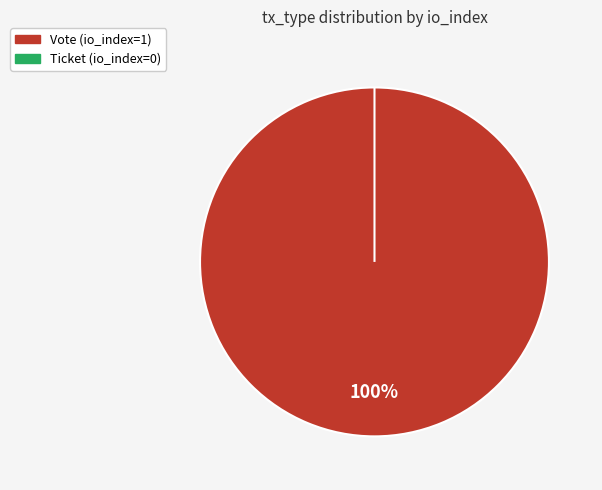

What percentage do Vote and Ticket together represent?

100.0%